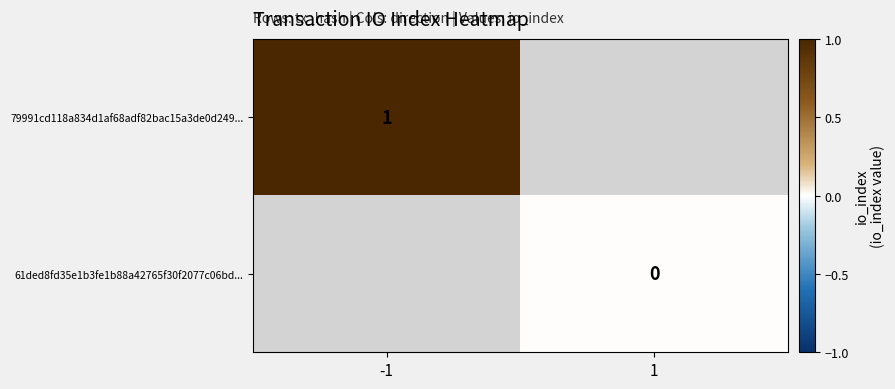

The value of 79991cd118a834d1af68adf82bac15a3de0d249... at -1 is 1. True or false?

True